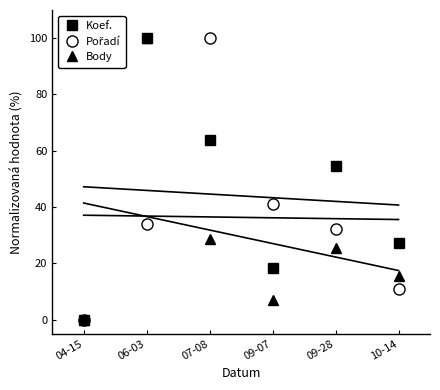

Between which two adjacent categories do Pořadí and Body first intersect?

06-03 and 07-08